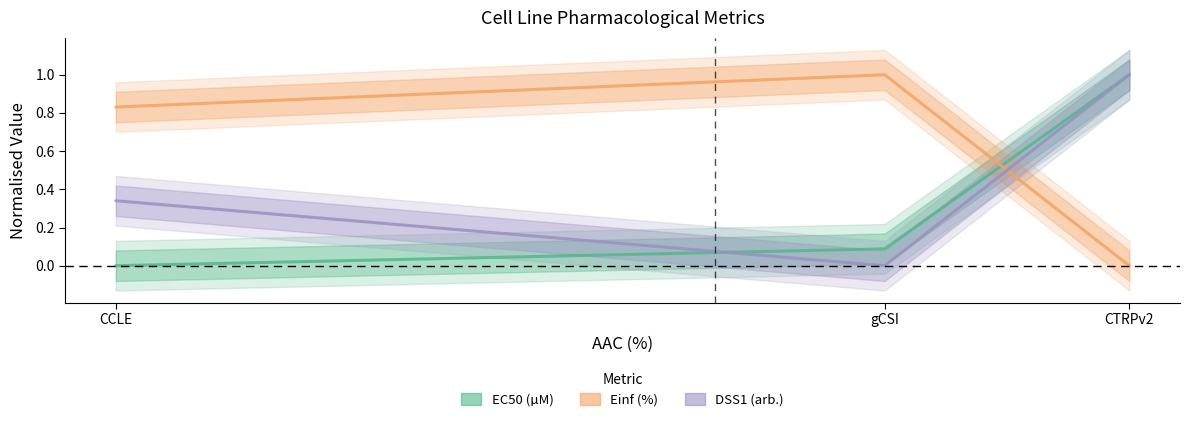

What are all the series names shown in the legend?

EC50 (µM), Einf (%), DSS1 (arb.)